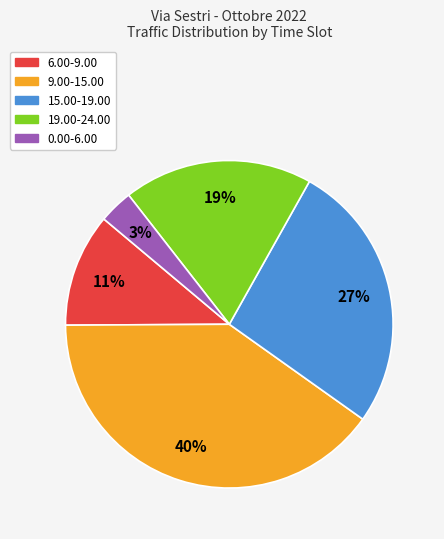

Combined, do 19.00-24.00 and 6.00-9.00 account for over 50%?

No